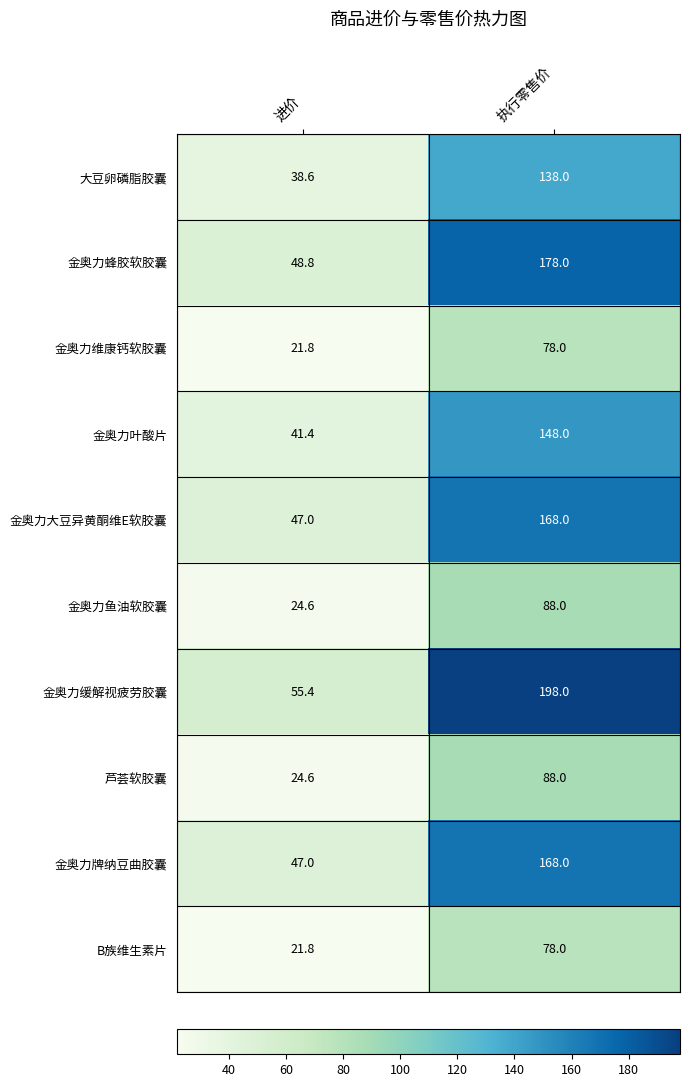

What is the sum of all B族维生素片 values?

99.8